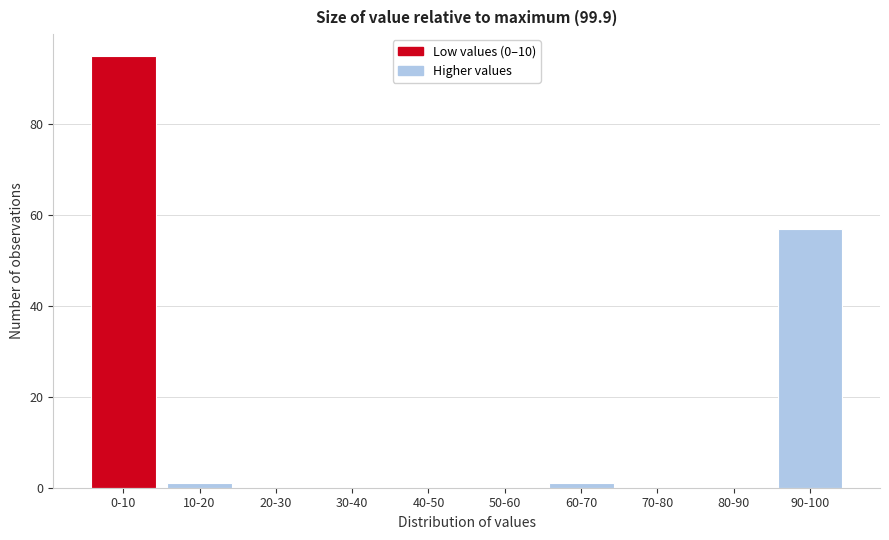

Reading right to left, transcribe all the data shown in this chart.

90-100=57	80-90=0	70-80=0	60-70=1	50-60=0	40-50=0	30-40=0	20-30=0	10-20=1	0-10=95